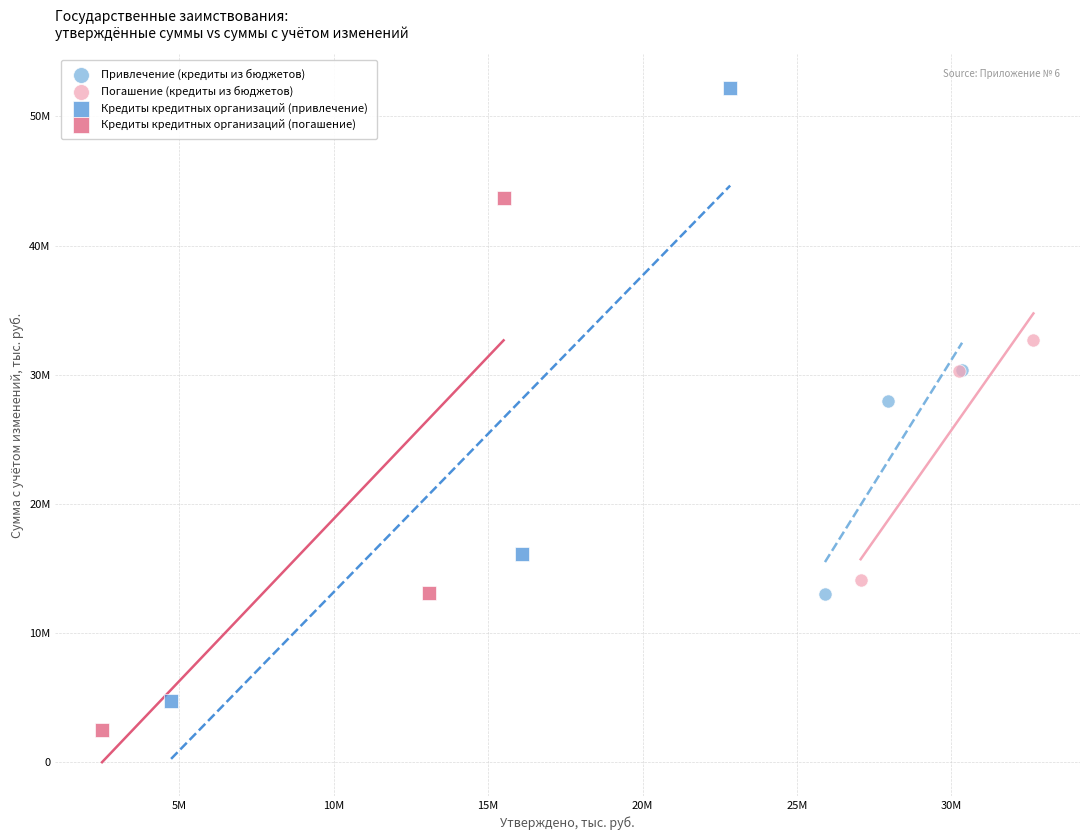

Which series has the largest Y range (max minus min)?

Кредиты кредитных организаций (привлечение)